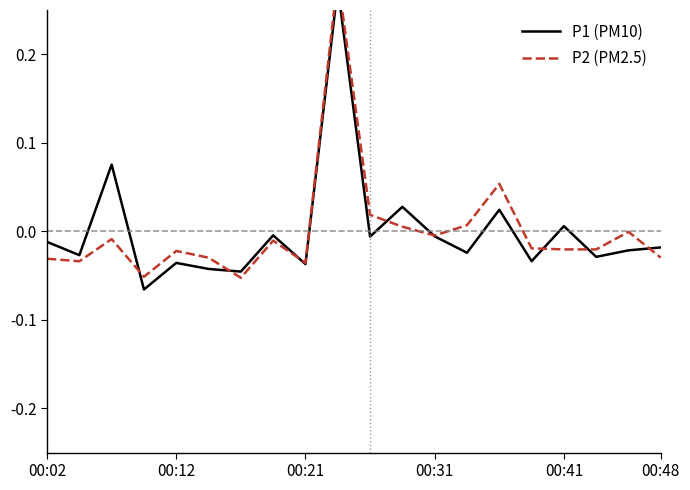

The P2 (PM2.5) series shows -0.1 at 00:12. True or false?

False